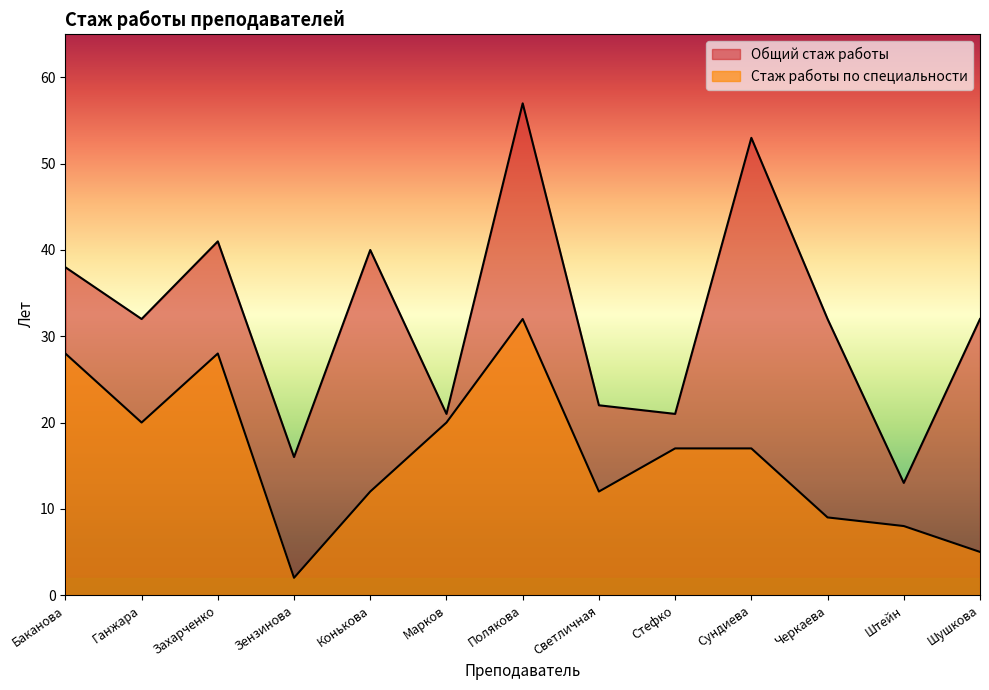

What is the sum of the Стаж работы по специальности values at Баканова and Зензинова?

30